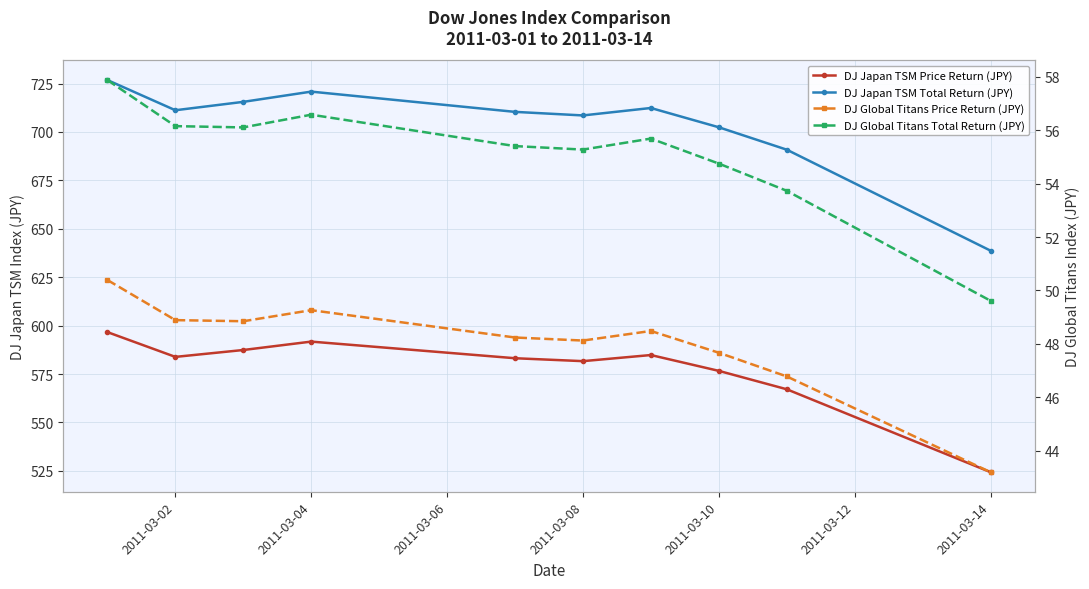

At how many categories does at least one series exceed 392?

10